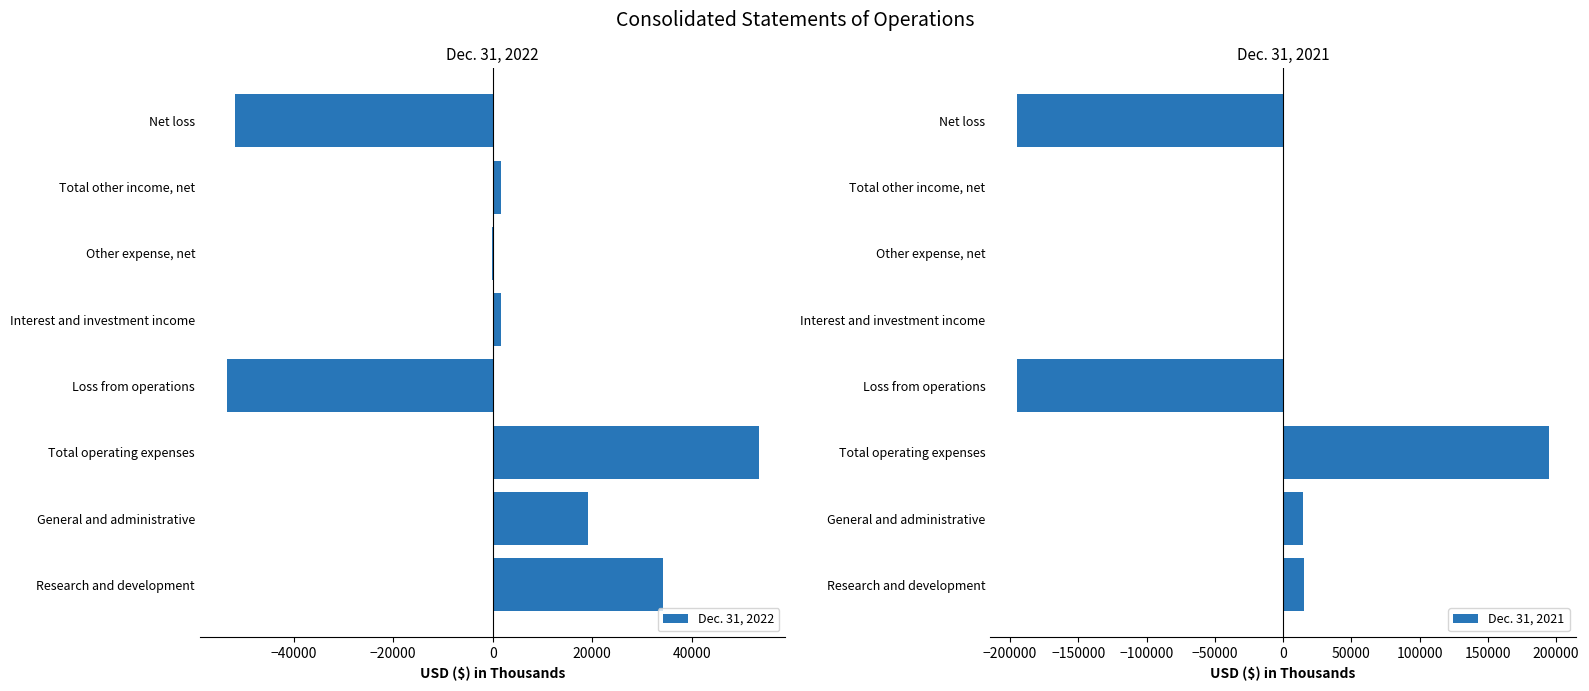

At which label does Dec. 31, 2022 reach its peak?

Total operating expenses